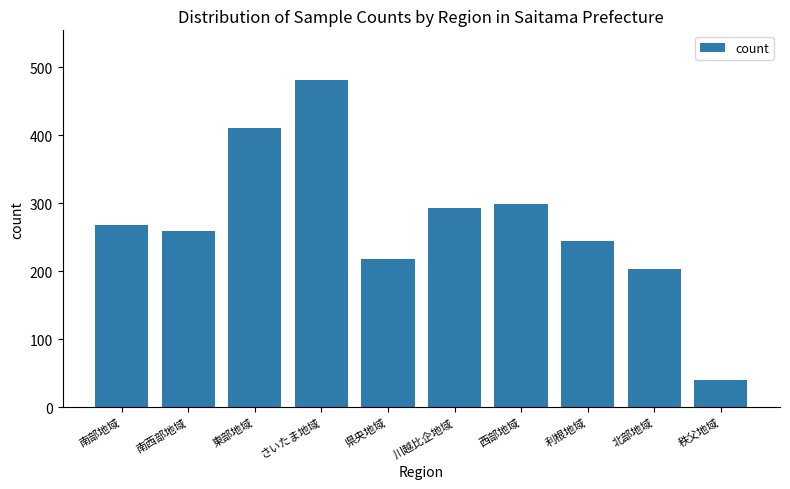

Does the chart contain any negative values?

No